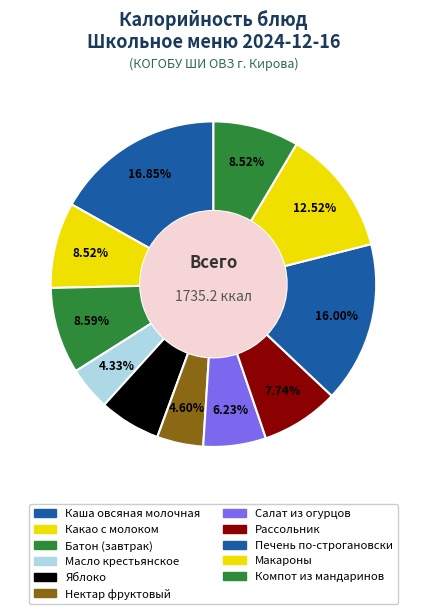

Is it true that Салат из огурцов is 1% of the pie?

False